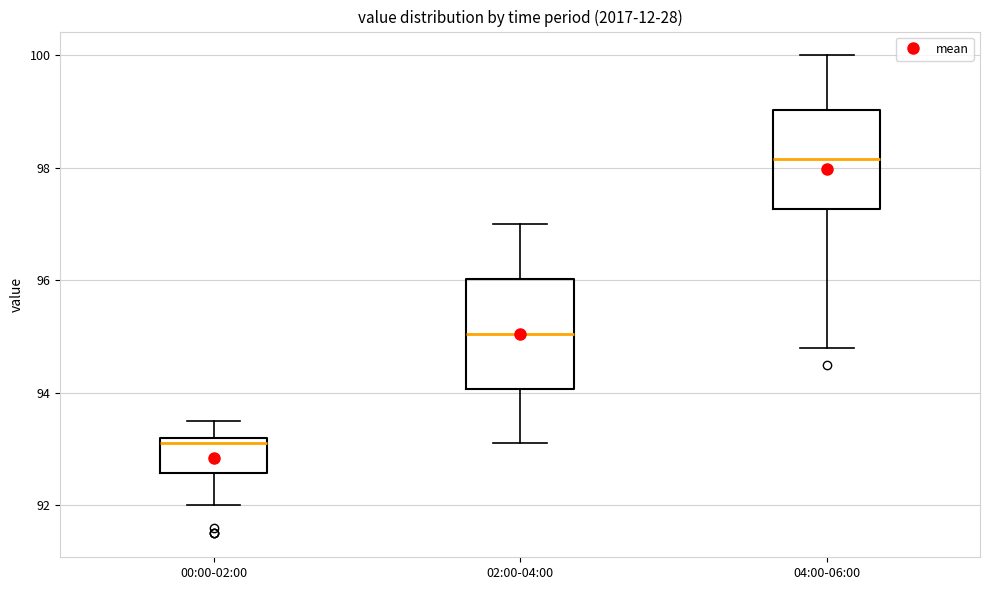

Where does the upper whisker of the box for 00:00-02:00 end on the y-axis? The values are not printed on the chart, so give them approximately, as read against the axis.

93.6